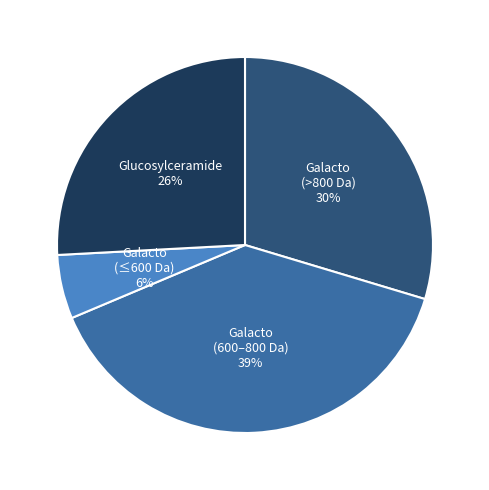

How many slices are in this pie chart?

4